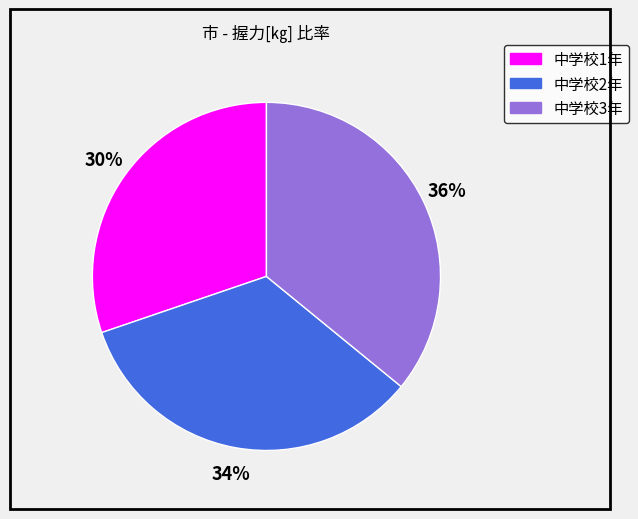

Approximately how many times larger is the value at 中学校3年 compared to 中学校1年?

1.2